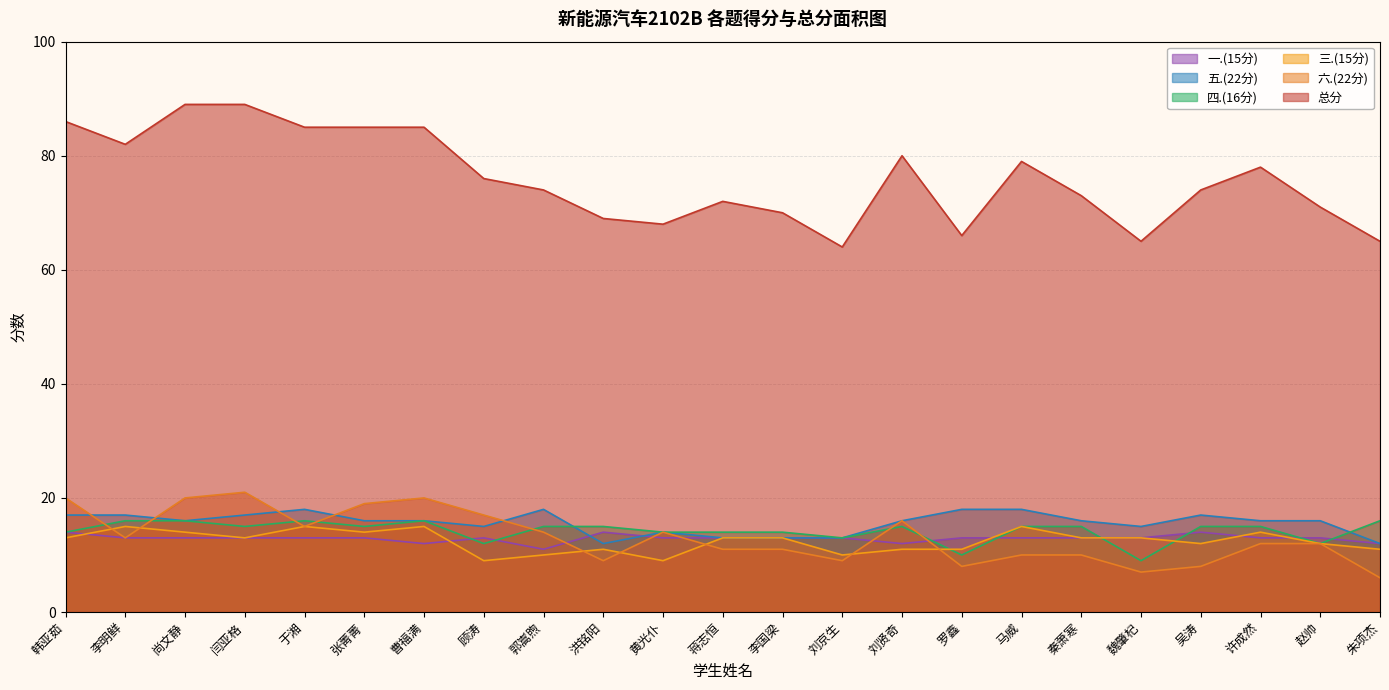

List the series in order of their peak value, lowest first.

一.(15分), 三.(15分), 四.(16分), 五.(22分), 六.(22分), 总分